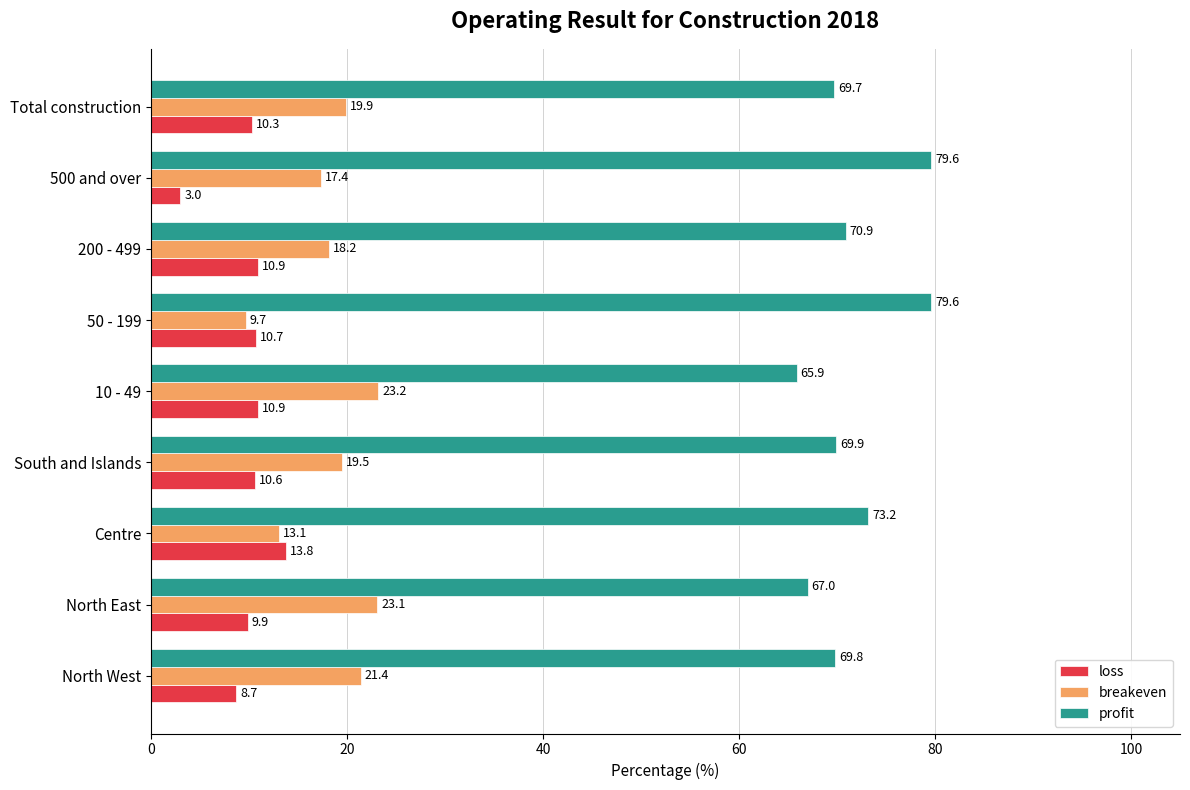

Where is loss nearest to the value 8?

North West